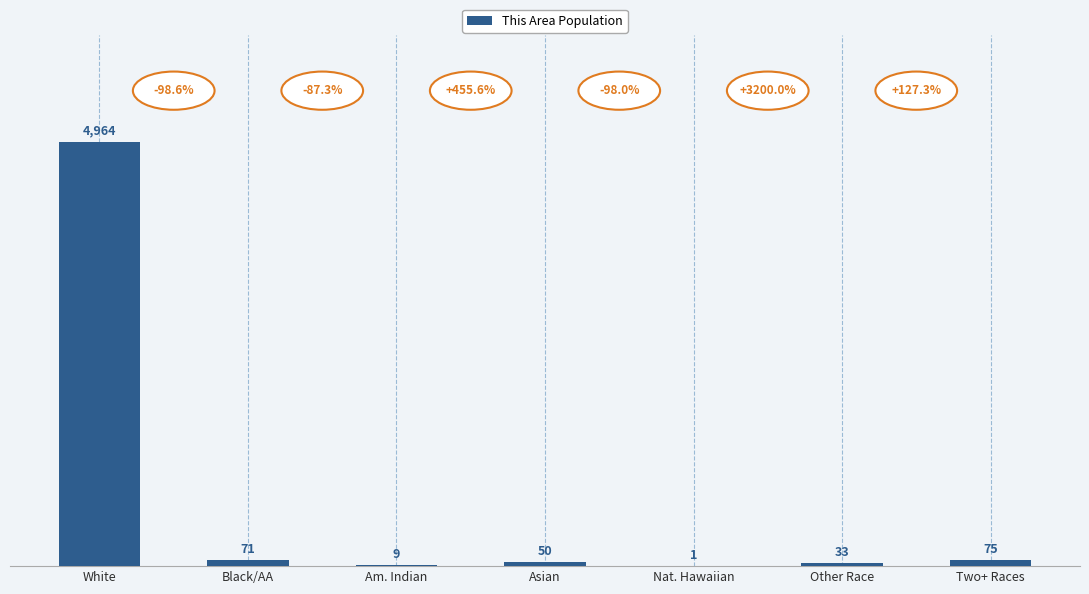

What is the maximum value shown in the chart?

4964